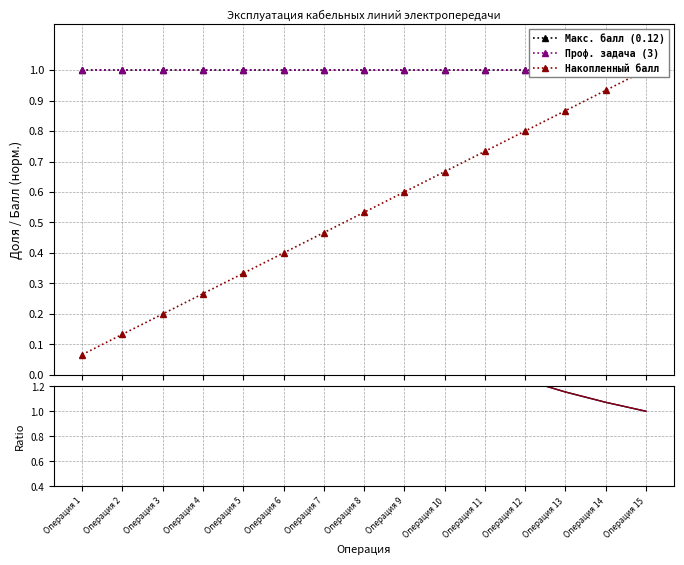

True or false: Макс. балл (0.12) has a value of 0.7 at Операция 10.

False